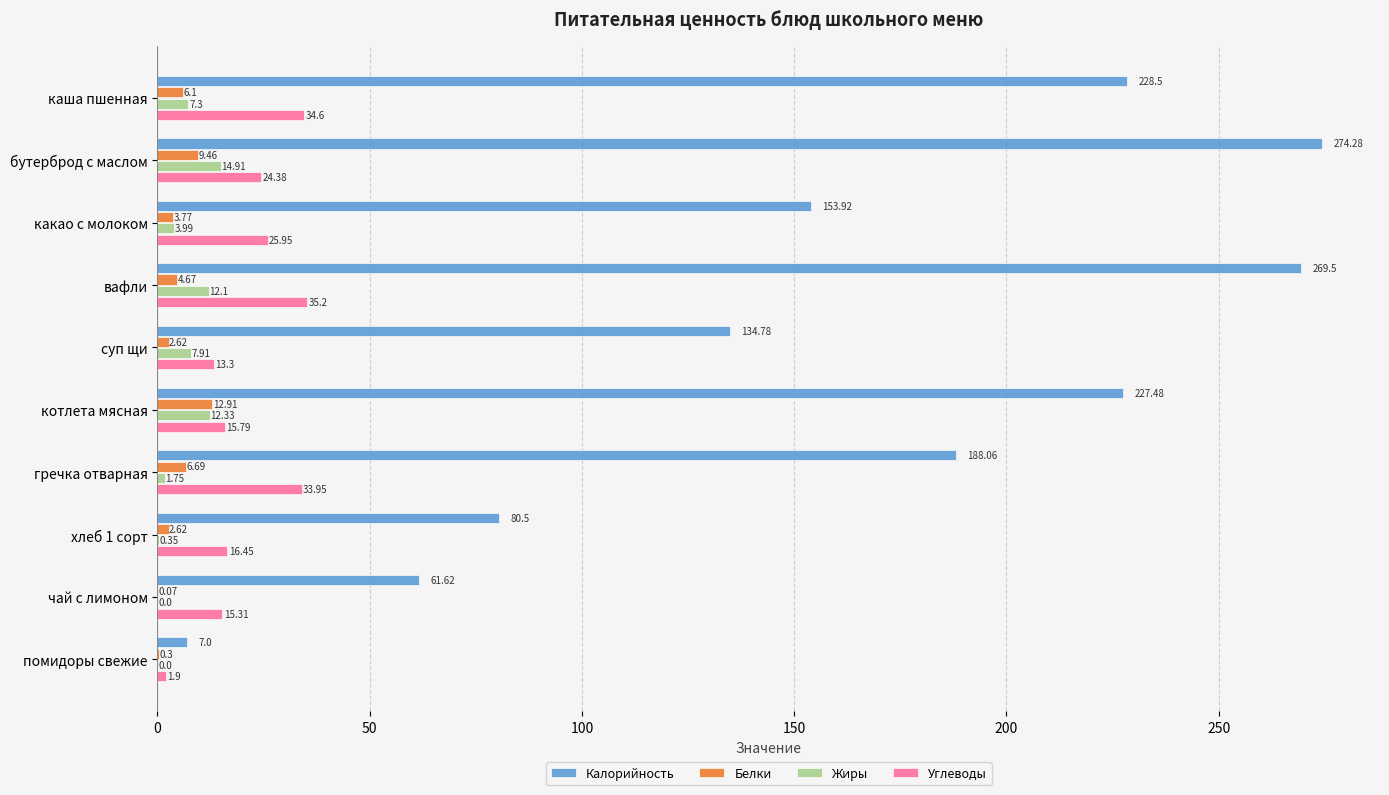

At which label is Жиры closest to 7?

каша пшенная